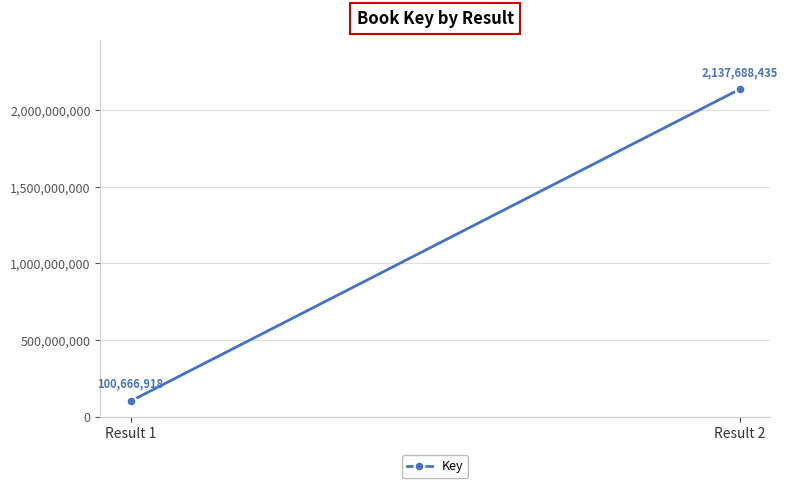

Count the values in the range 100666918 to 2137688435.

2